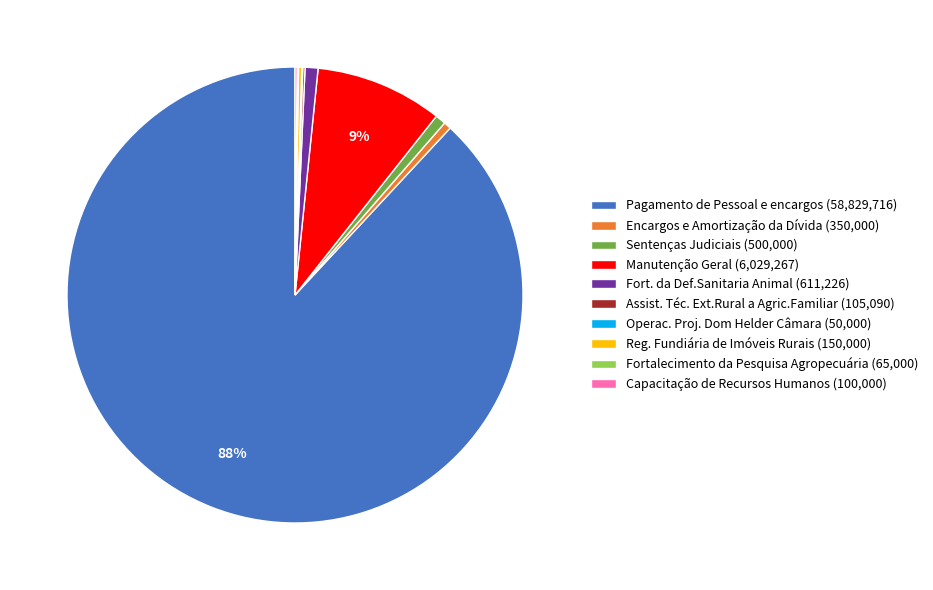

The Sentenças Judiciais (500,000) slice represents 1% of the pie. True or false?

True